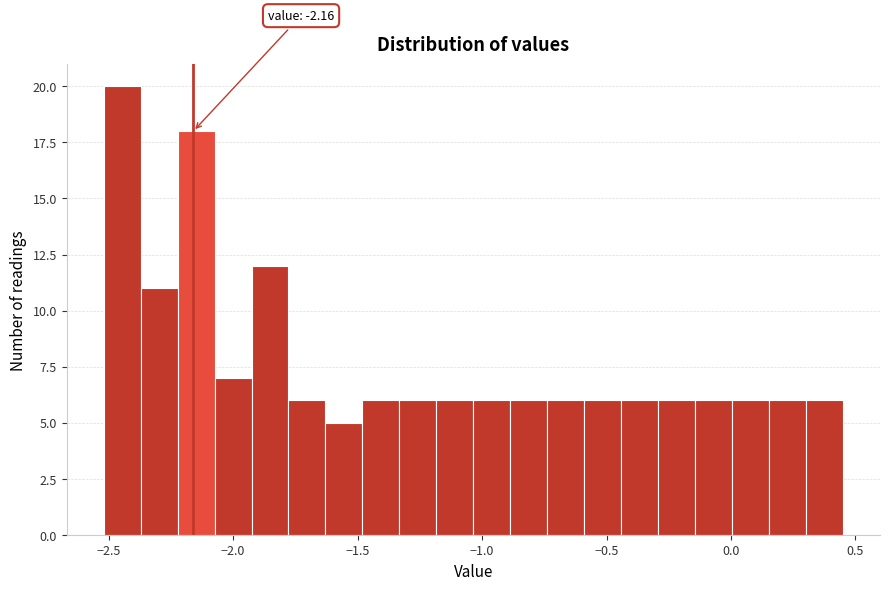

Read against the x-axis, roughly where is the centre of the tallest bar?

-2.45